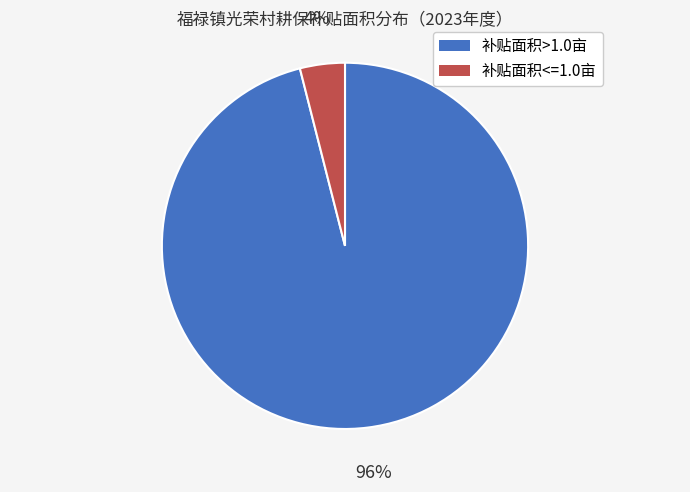

To the nearest percent, what is the average slice percentage?

50%